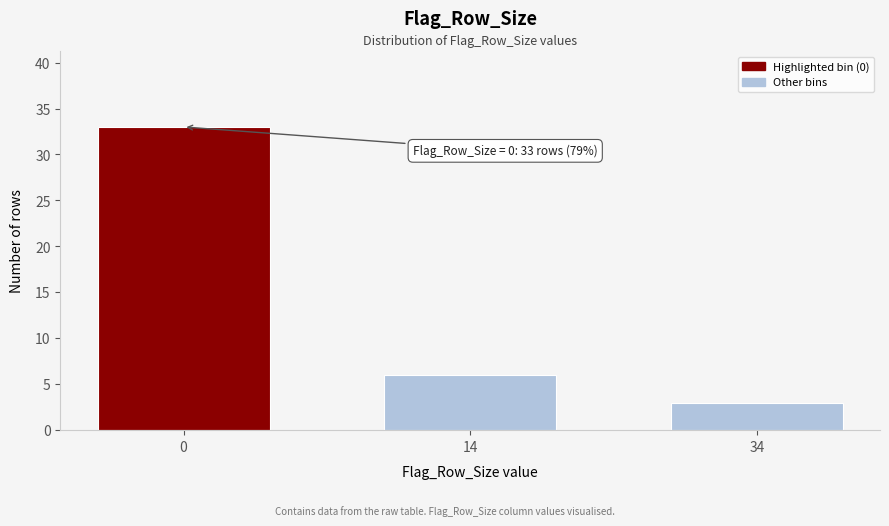

Reading right to left, list all the values displayed in this chart.

34=3	14=6	0=33